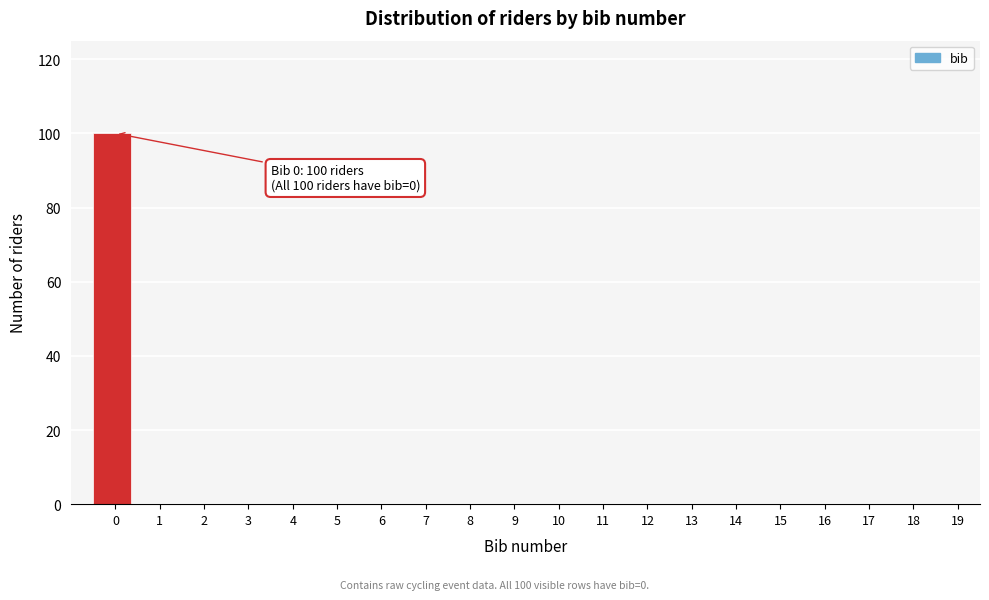

Reading left to right, what are all the values shown in this chart?

0=100	1=0	2=0	3=0	4=0	5=0	6=0	7=0	8=0	9=0	10=0	11=0	12=0	13=0	14=0	15=0	16=0	17=0	18=0	19=0